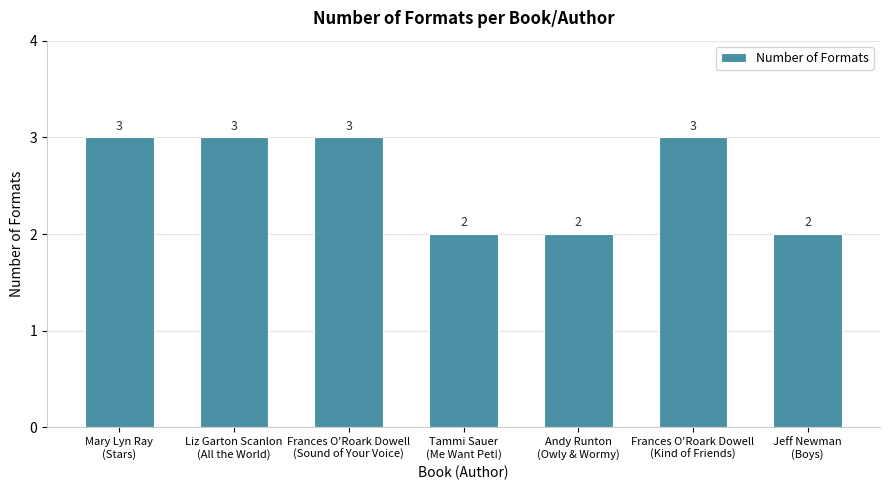

Reading right to left, what are all the values shown in this chart?

Jeff Newman
(Boys)=2	Frances O'Roark Dowell
(Kind of Friends)=3	Andy Runton
(Owly & Wormy)=2	Tammi Sauer
(Me Want Pet!)=2	Frances O'Roark Dowell
(Sound of Your Voice)=3	Liz Garton Scanlon
(All the World)=3	Mary Lyn Ray
(Stars)=3